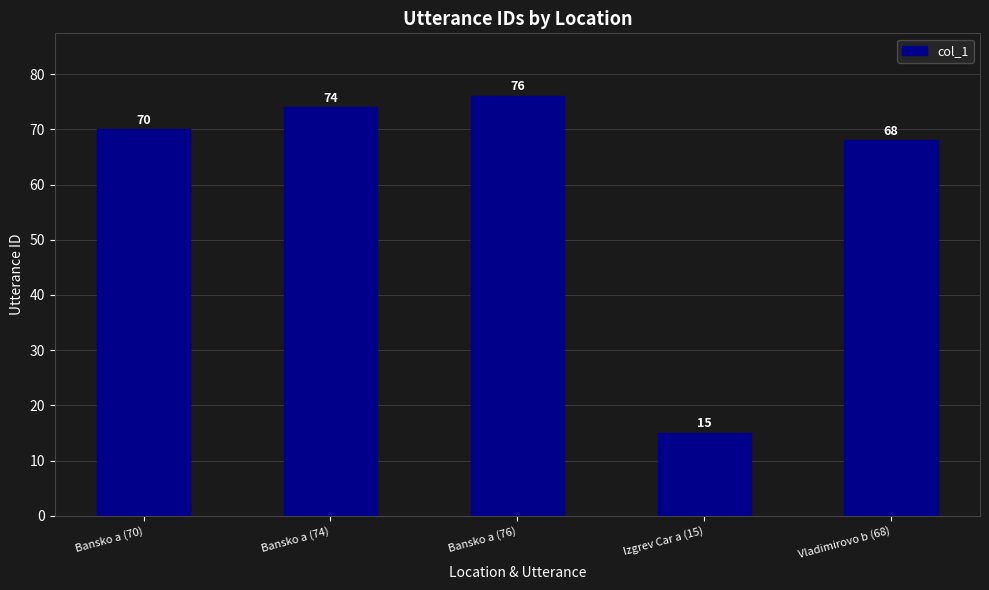

How many data points are less than 70?

2